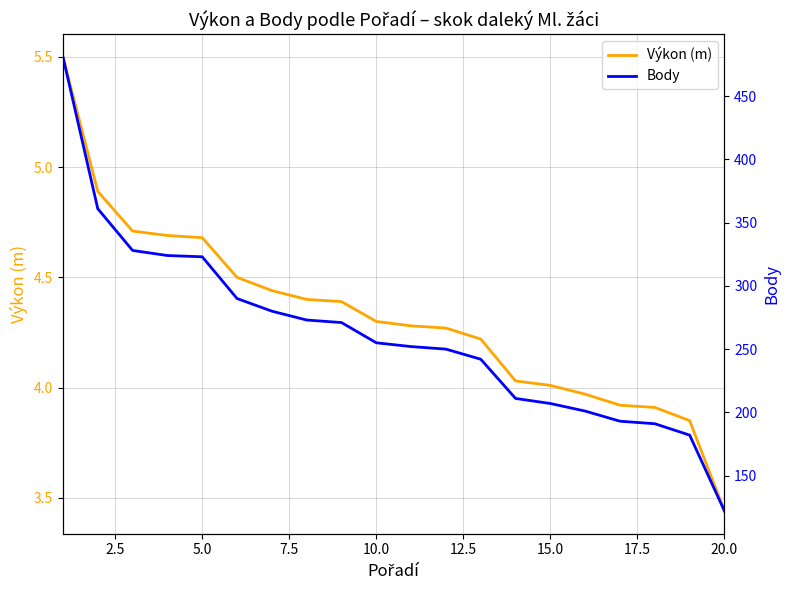

What is the maximum value for Výkon (m)?

5.5